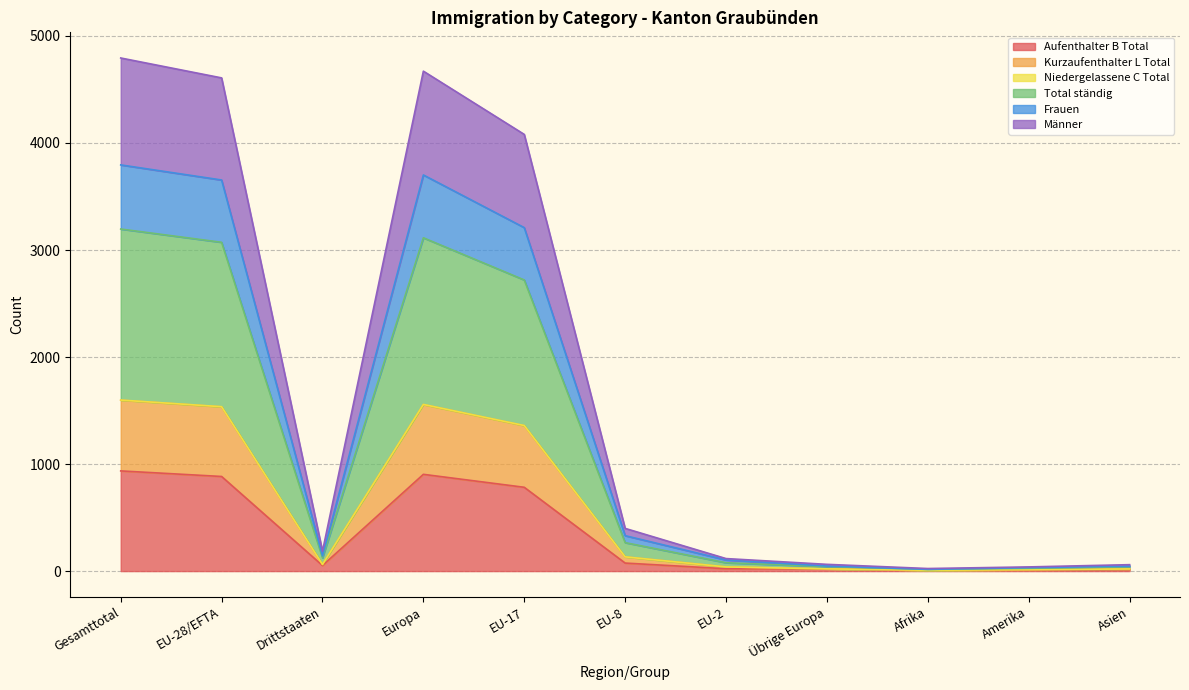

The Aufenthalter B Total series shows 936 at Gesamttotal. True or false?

True